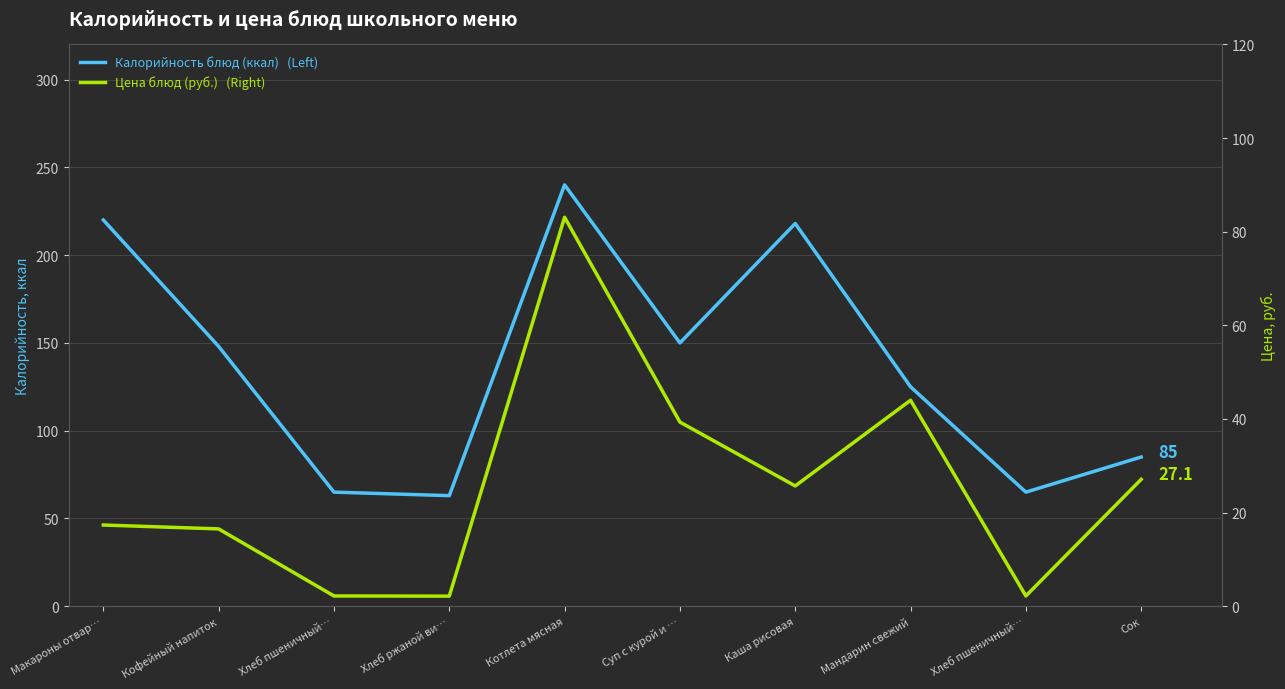

True or false: Цена блюд (руб.)   (Right) has a value of 6.8 at Макароны отвар….

False